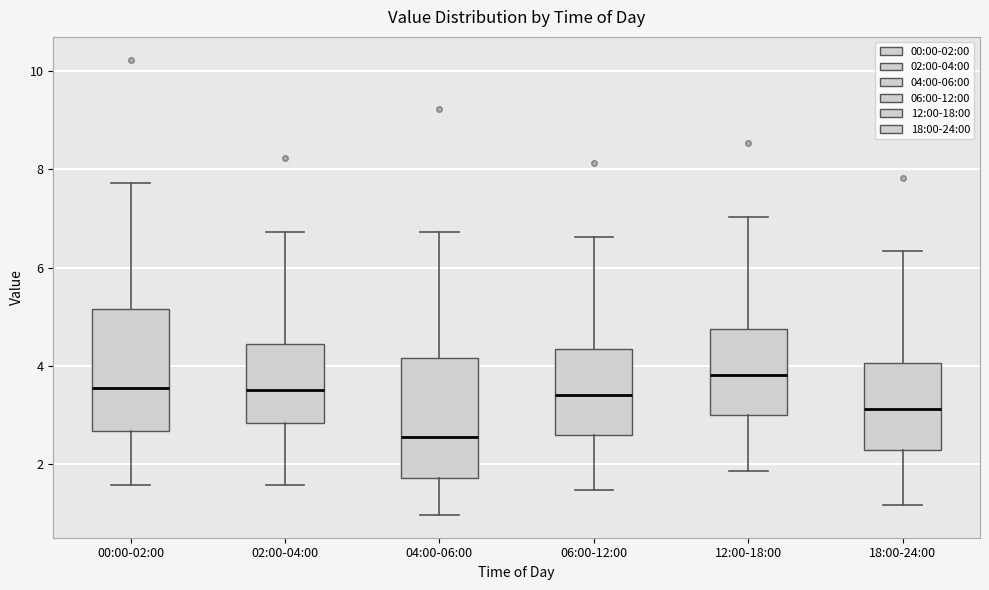

Which box has the lowest median line?

04:00-06:00